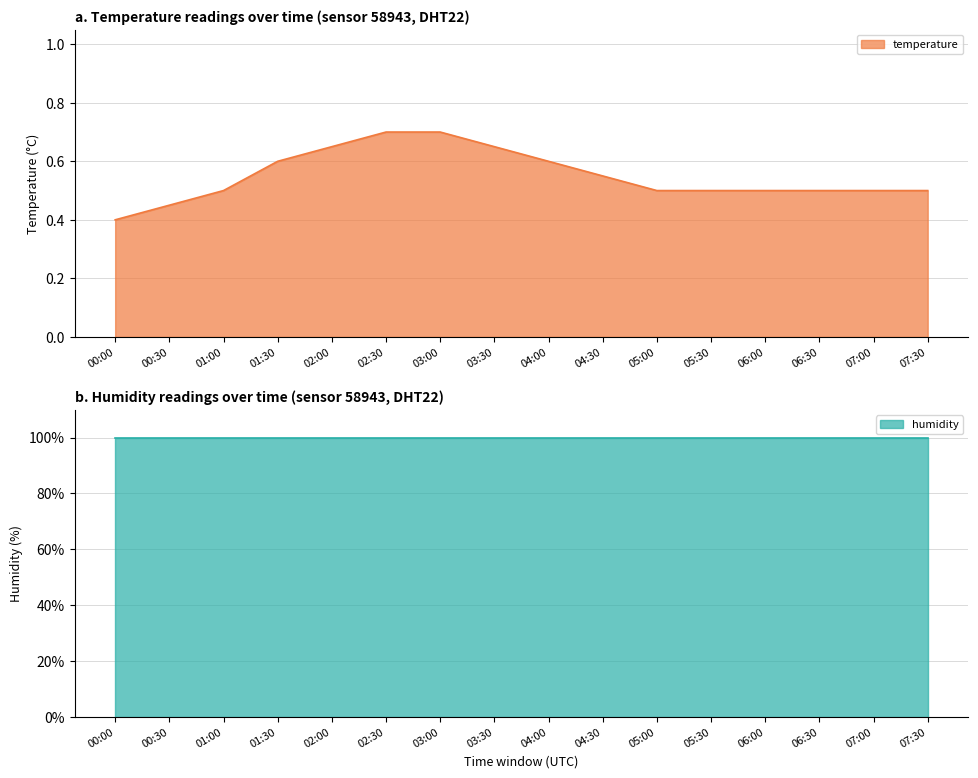

What is the greatest value displayed?

99.9